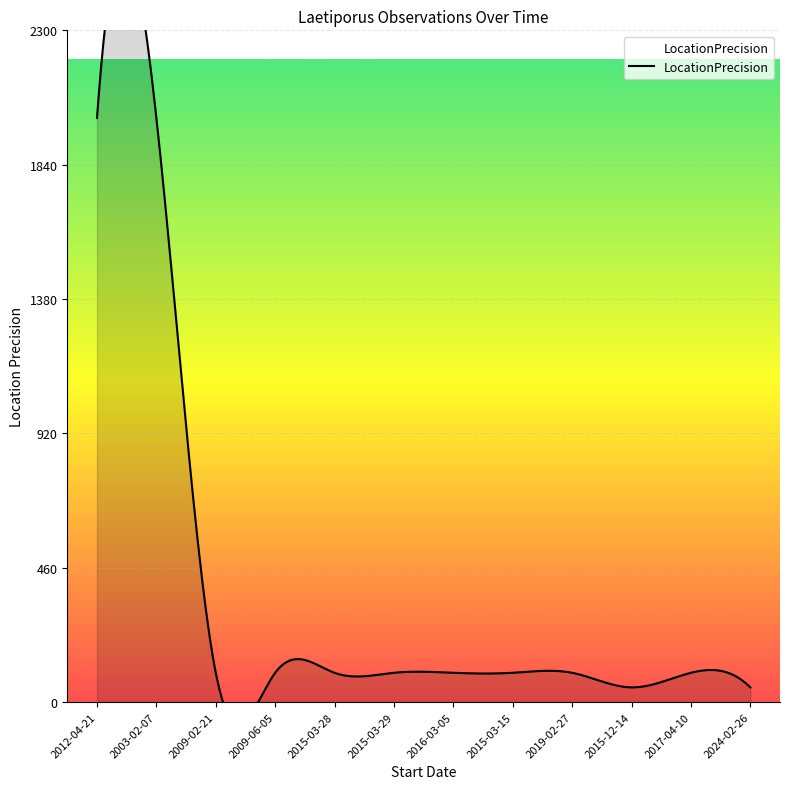

Is it true that the value at 2019-02-27 is 21?

False